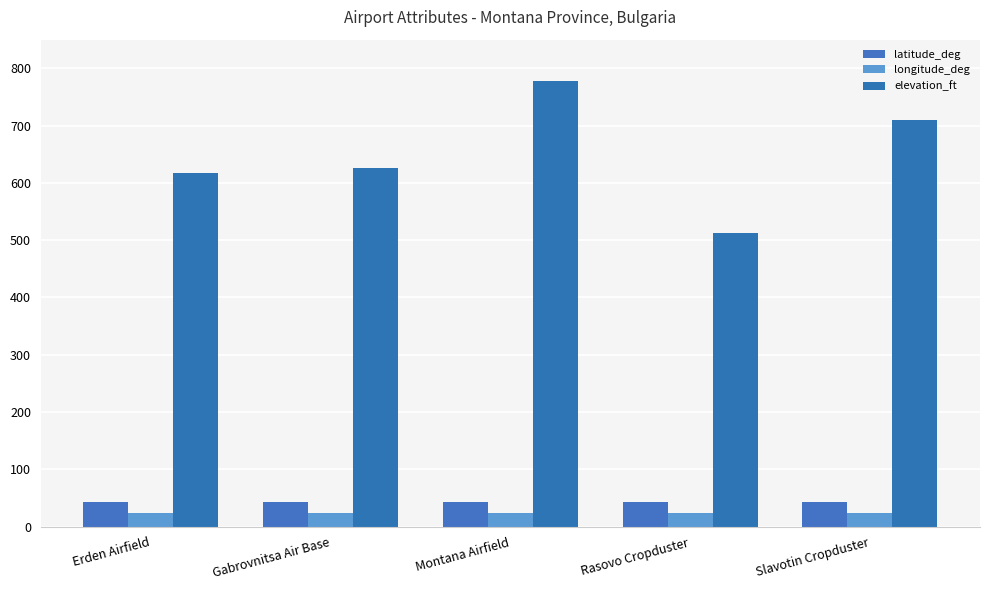

What is the minimum value shown in the chart?

23.1